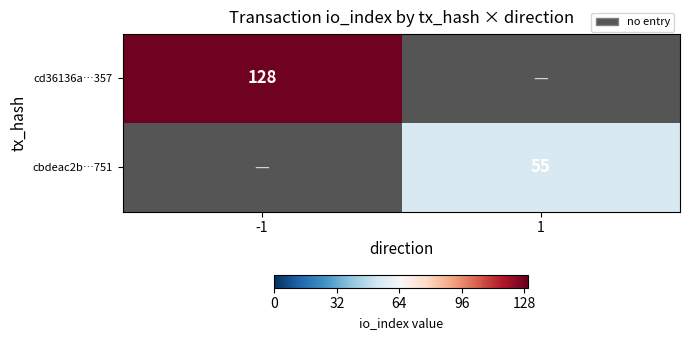

True or false: cbdeac2b…751 has a value of 1.7 at -1.

False